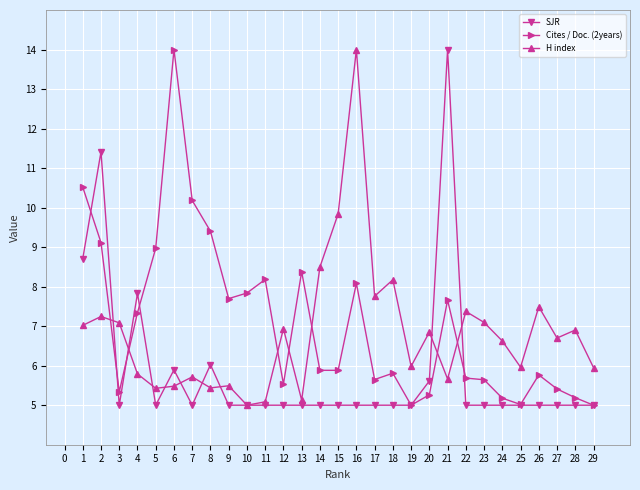

The H index series shows 11.4 at 28. True or false?

False